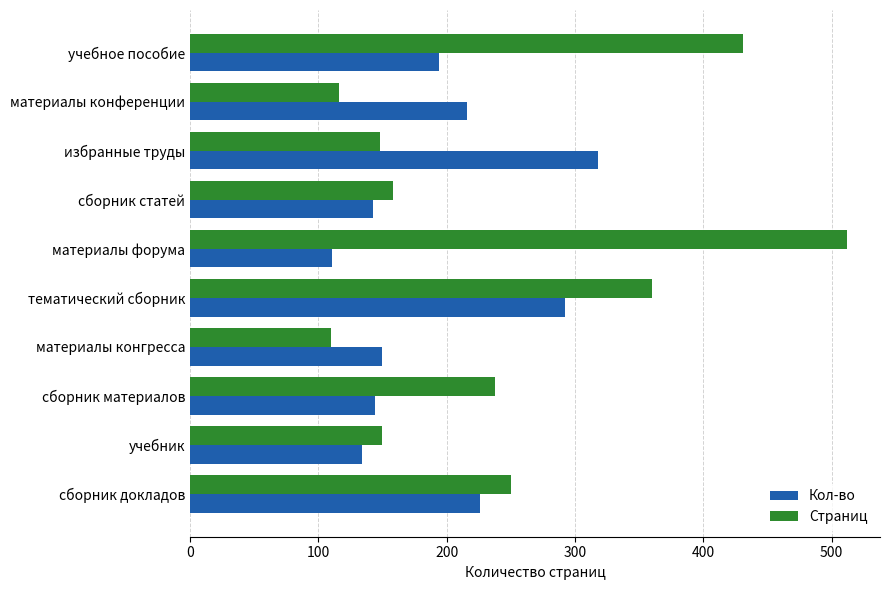

What value does the Кол-во series have at тематический сборник?

292